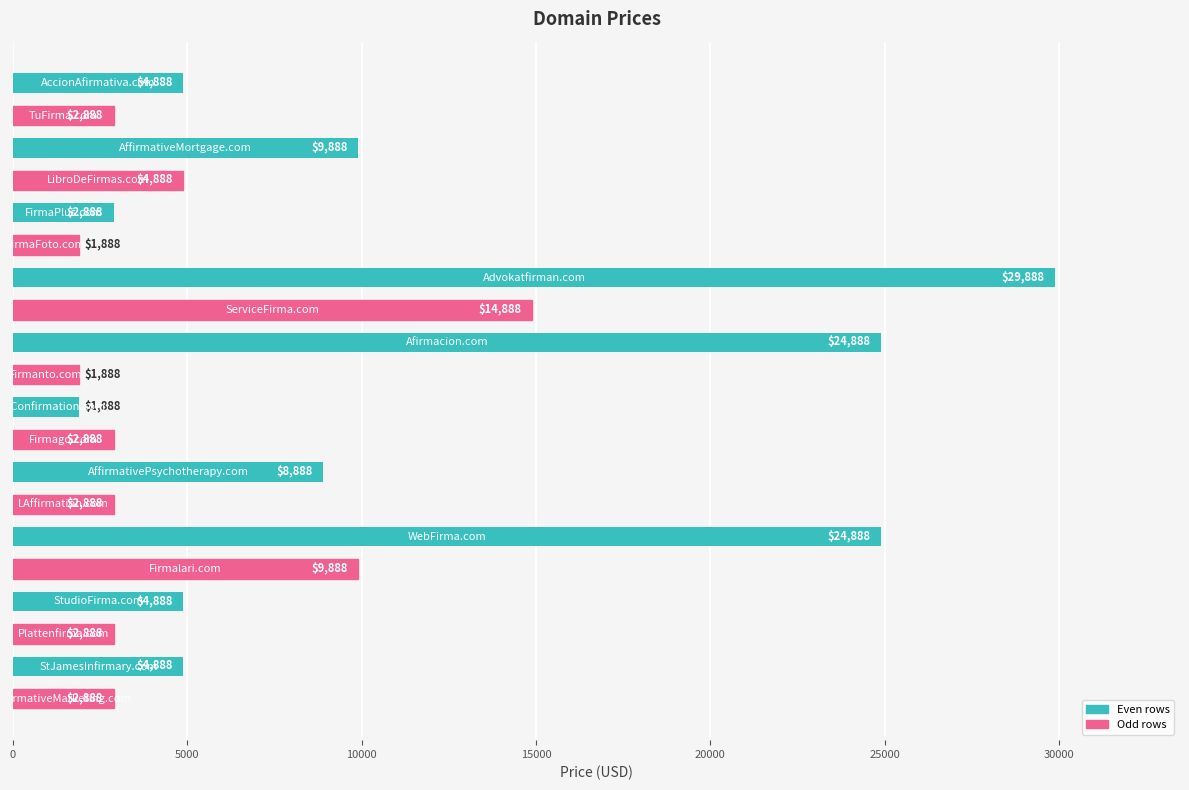

What is the value of the 18th bar from the top?

2888